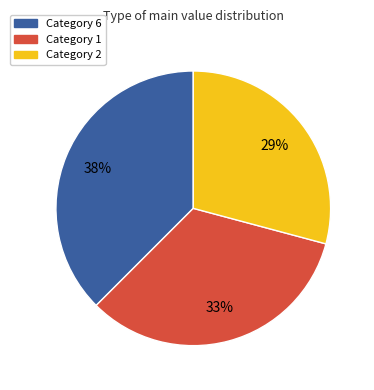

To the nearest percent, what is the average slice percentage?

33%